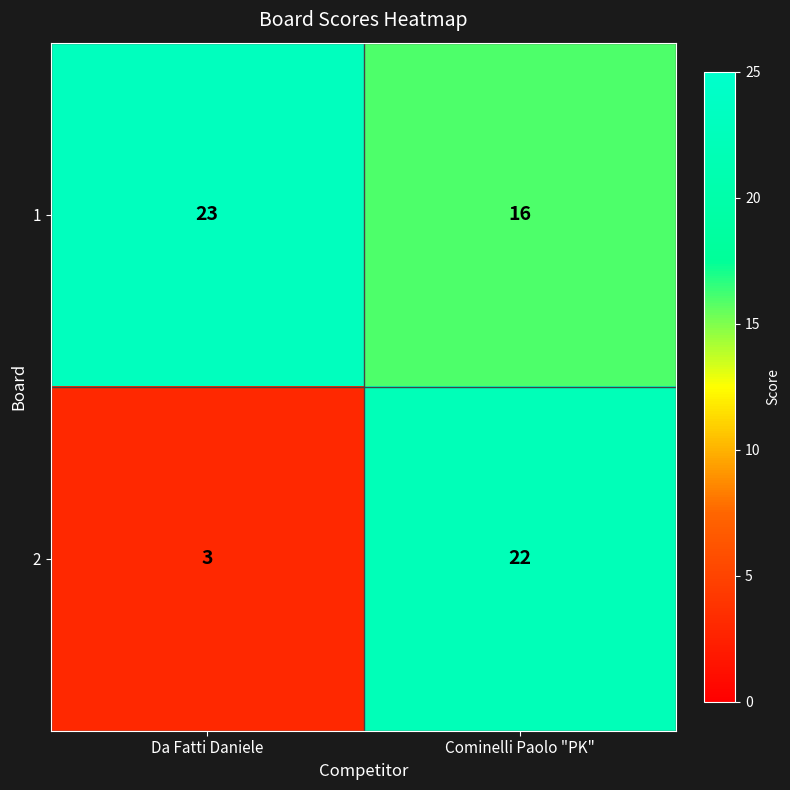

Which series has the largest total across all categories?

1